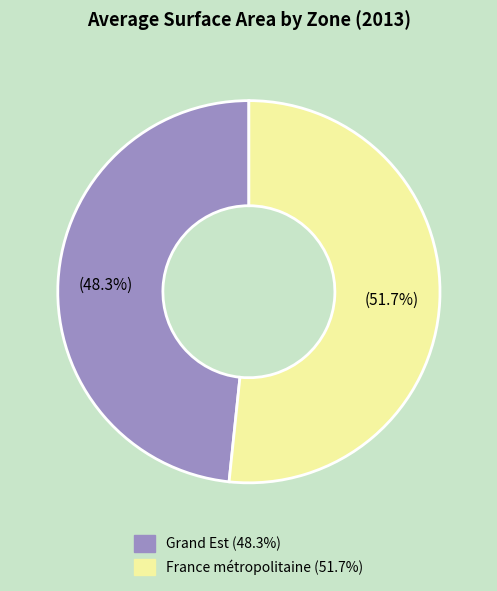

Is it true that France métropolitaine is 52% of the pie?

True